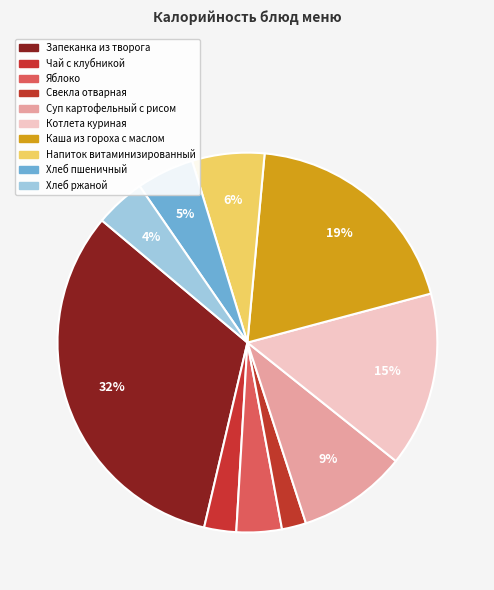

How many slices are in this pie chart?

10